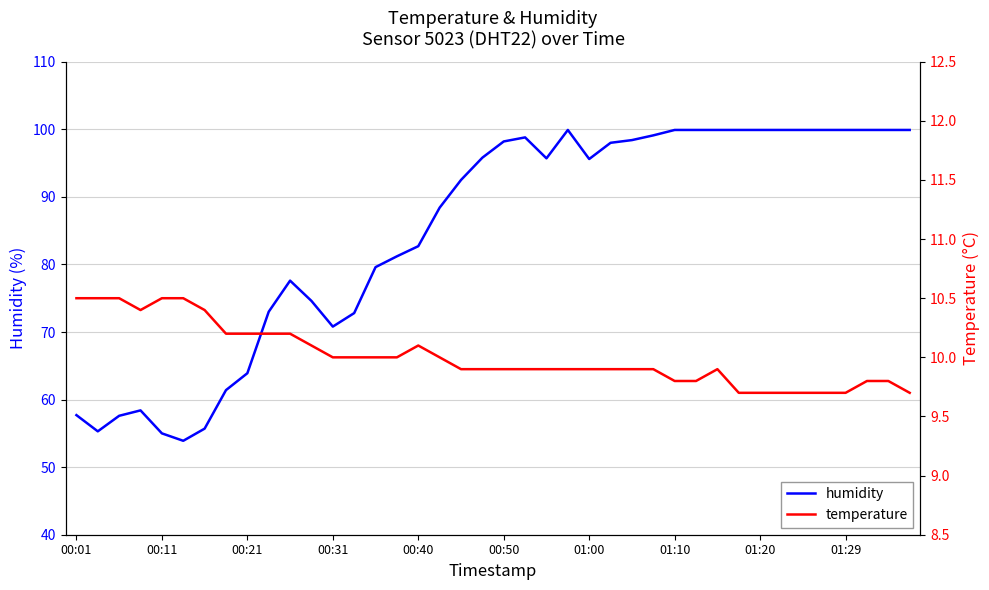

Count the number of categories in the chart.

40